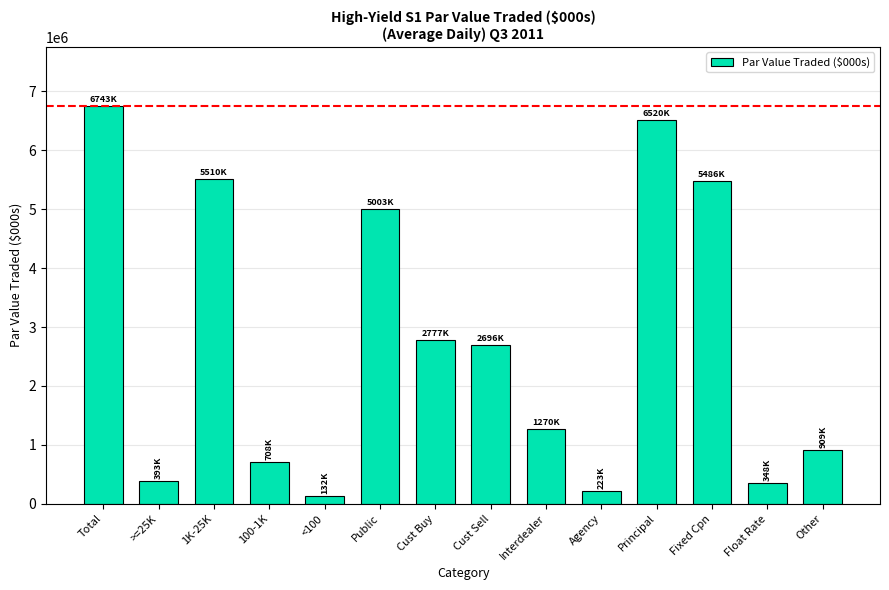

What is the difference between the values at Agency and Total?

6519977.1